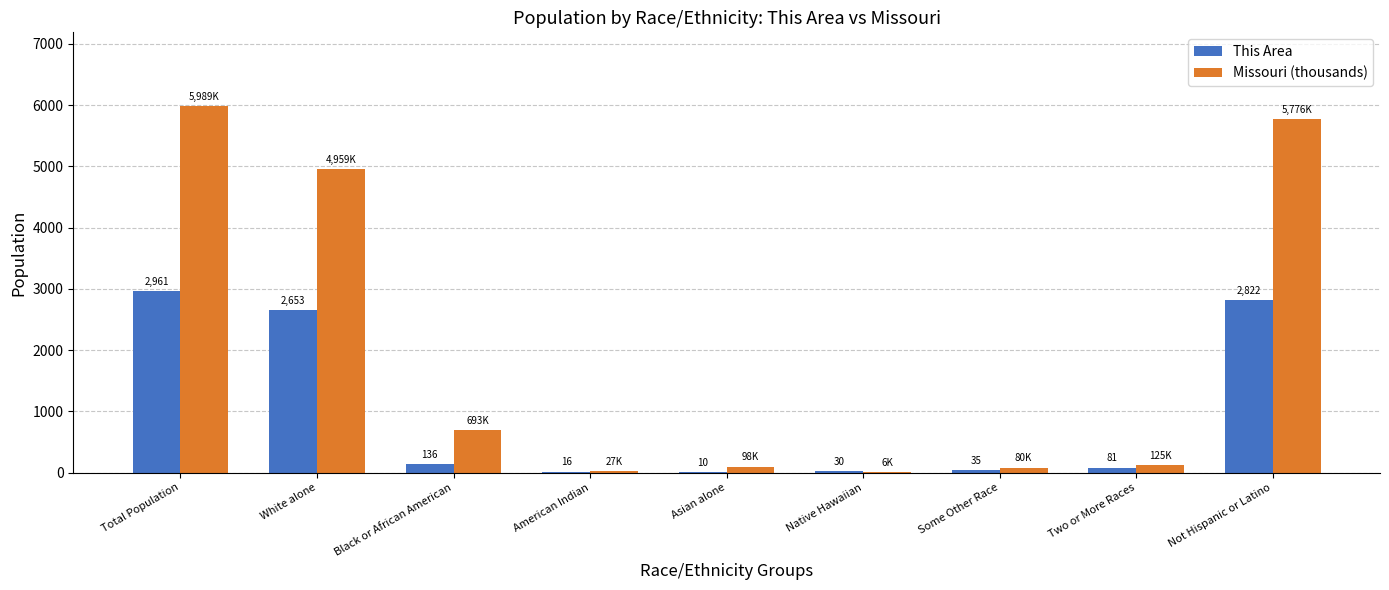

Which series changed the most between American Indian and Not Hispanic or Latino?

Missouri (thousands)